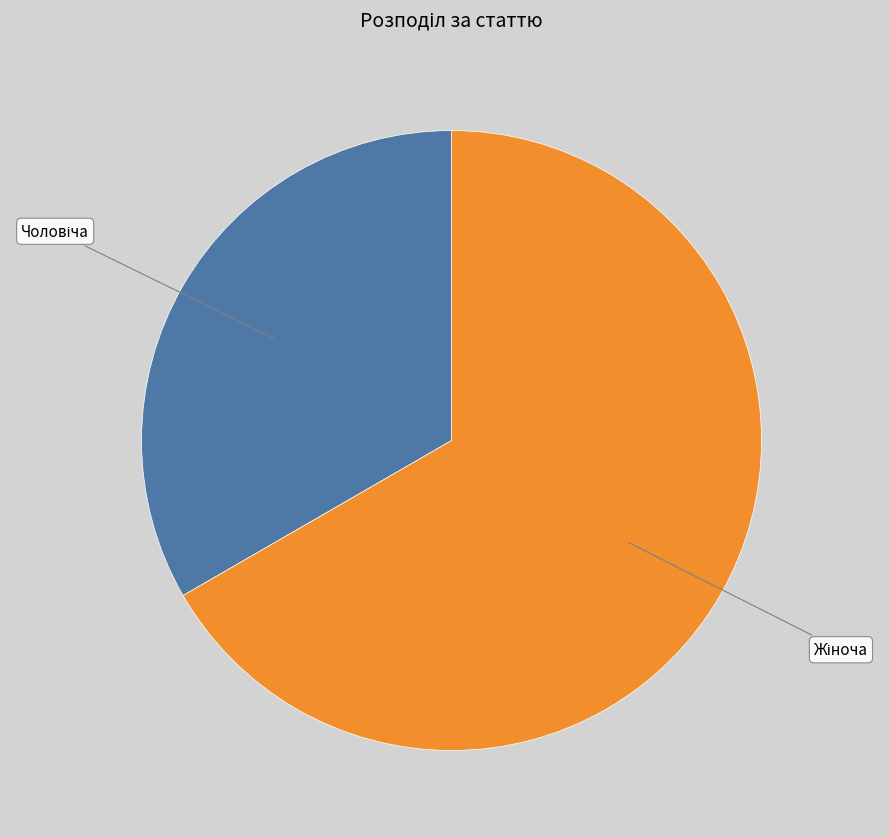

Does any single category account for the majority?

Yes